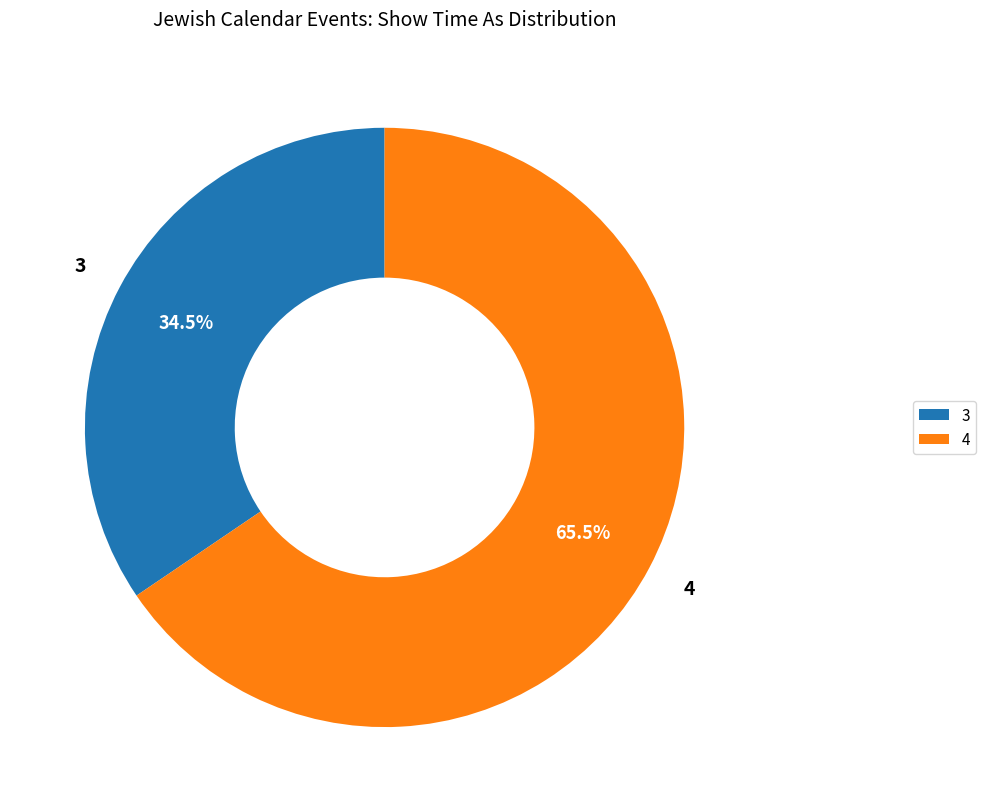

How much of the chart is everything except 3?

65.5%